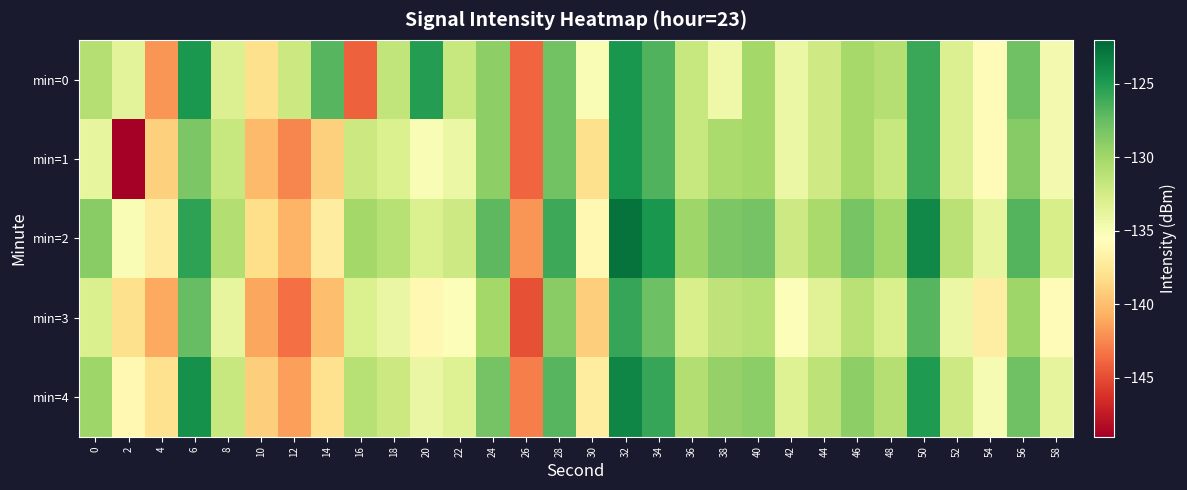

Reading left to right, list all the values displayed in this chart.

min=0: 0=-130.9	2=-133.6	4=-141.9	6=-124.8	8=-133.1	10=-138.1	12=-132.1	14=-126.9	16=-144.1	18=-131.6	20=-125.1	22=-131.9	24=-129.1	26=-143.9	28=-127.9	30=-135.1	32=-124.7	34=-126.7	36=-131.8	38=-134.4	40=-130.0	42=-134.2	44=-132.3	46=-130.2	48=-130.9	50=-125.9	52=-133.1	54=-135.9	56=-127.8	58=-134.7
min=1: 0=-133.9	2=-149.0	4=-139.0	6=-128.4	8=-131.8	10=-140.2	12=-142.5	14=-139.0	16=-132.0	18=-133.0	20=-135.1	22=-134.2	24=-129.1	26=-143.9	28=-127.9	30=-138.1	32=-124.7	34=-126.7	36=-131.8	38=-130.4	40=-130.0	42=-134.2	44=-132.3	46=-130.2	48=-131.9	50=-125.9	52=-133.1	54=-135.9	56=-128.8	58=-134.7
min=2: 0=-128.9	2=-135.0	4=-137.0	6=-125.4	8=-130.8	10=-138.2	12=-140.5	14=-137.0	16=-130.0	18=-131.0	20=-133.1	22=-132.2	24=-127.1	26=-141.9	28=-125.9	30=-136.1	32=-122.7	34=-124.7	36=-129.8	38=-128.4	40=-128.0	42=-132.2	44=-130.3	46=-128.2	48=-129.9	50=-123.9	52=-131.1	54=-133.9	56=-126.8	58=-132.7
min=3: 0=-132.9	2=-138.0	4=-141.0	6=-127.4	8=-133.8	10=-141.2	12=-143.5	14=-140.0	16=-133.0	18=-134.0	20=-136.1	22=-135.2	24=-130.1	26=-144.9	28=-128.9	30=-139.1	32=-125.7	34=-127.7	36=-132.8	38=-131.4	40=-131.0	42=-135.2	44=-133.3	46=-131.2	48=-132.9	50=-126.9	52=-134.1	54=-136.9	56=-129.8	58=-135.7
min=4: 0=-129.9	2=-136.0	4=-138.0	6=-124.4	8=-131.8	10=-139.2	12=-141.5	14=-138.0	16=-131.0	18=-132.0	20=-134.1	22=-133.2	24=-128.1	26=-142.9	28=-126.9	30=-137.1	32=-123.7	34=-125.7	36=-130.8	38=-129.4	40=-129.0	42=-133.2	44=-131.3	46=-129.2	48=-130.9	50=-124.9	52=-132.1	54=-134.9	56=-127.8	58=-133.7